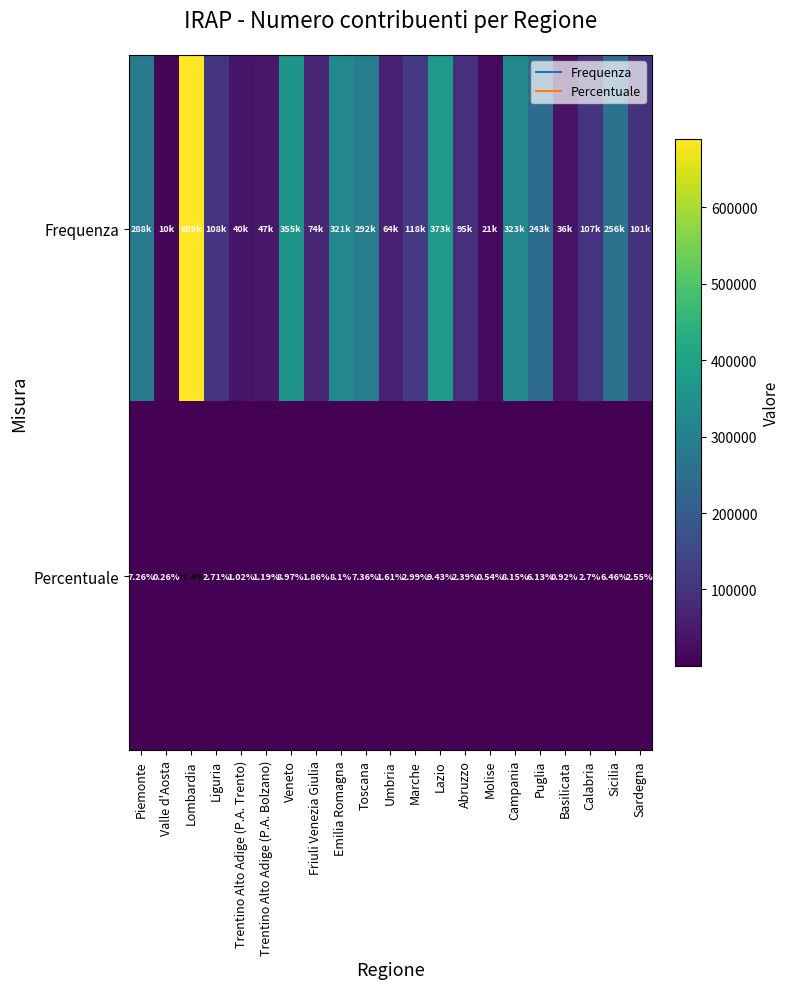

The value of Frequenza at Toscana is 64389.3. True or false?

False